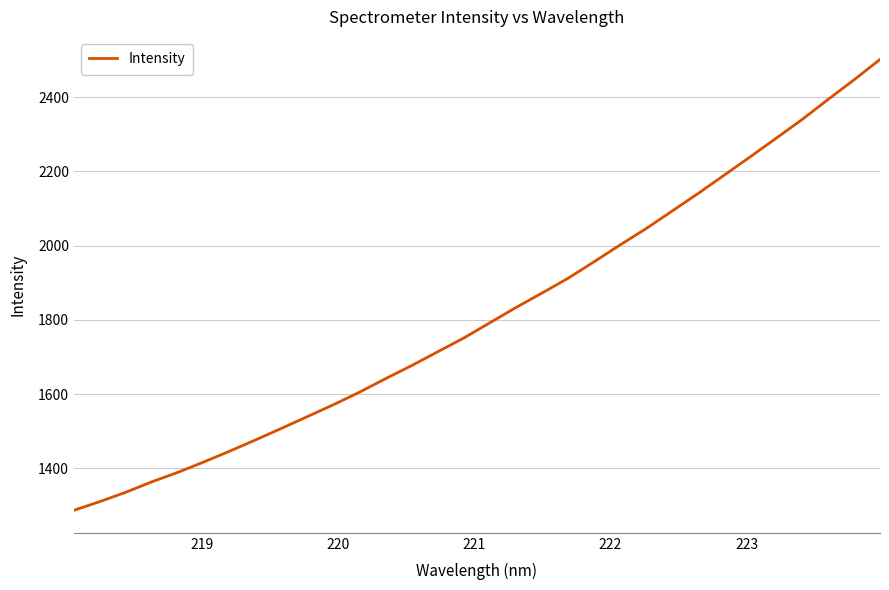

What is the maximum value shown in the chart?

2501.3